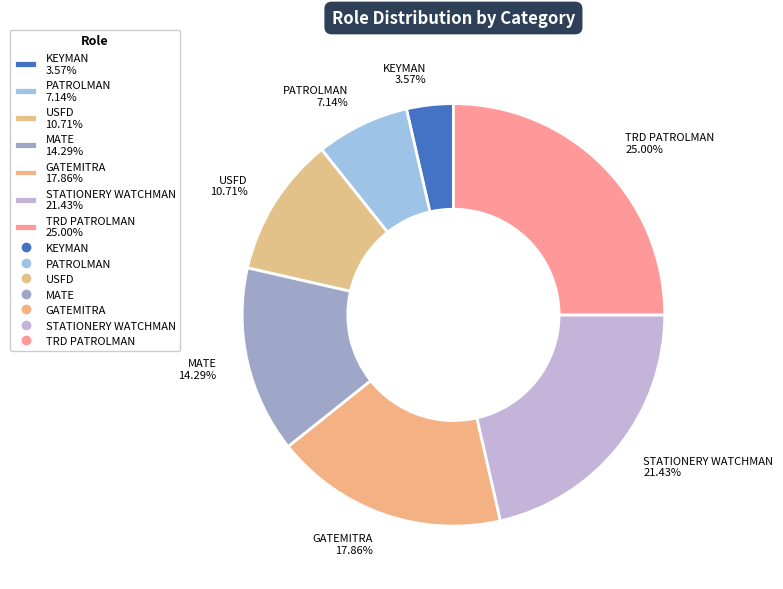

Which category has the smallest portion of the pie?

KEYMAN